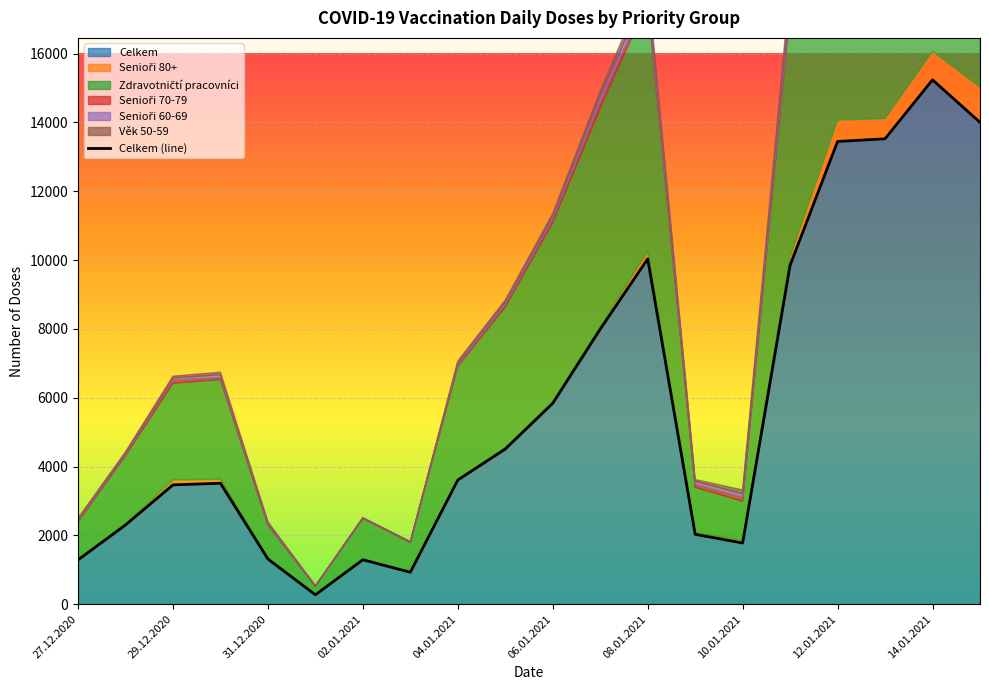

At which label does Celkem reach its peak?

14.01.2021